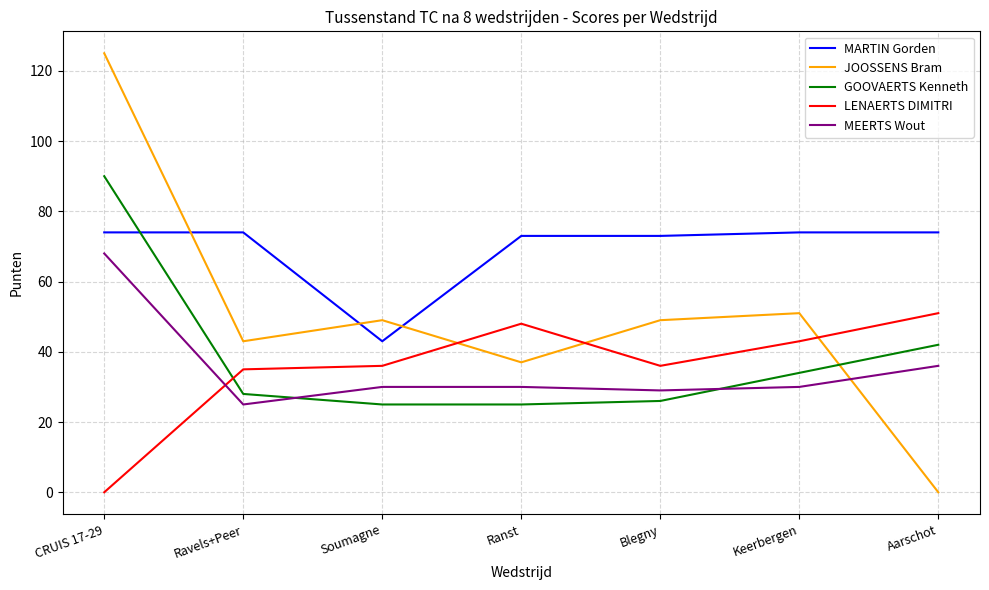

At which label does JOOSSENS Bram reach its minimum?

Aarschot